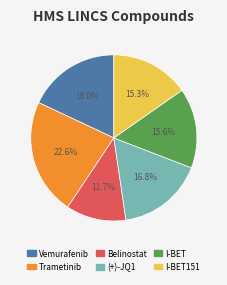

Does any single category account for the majority?

No